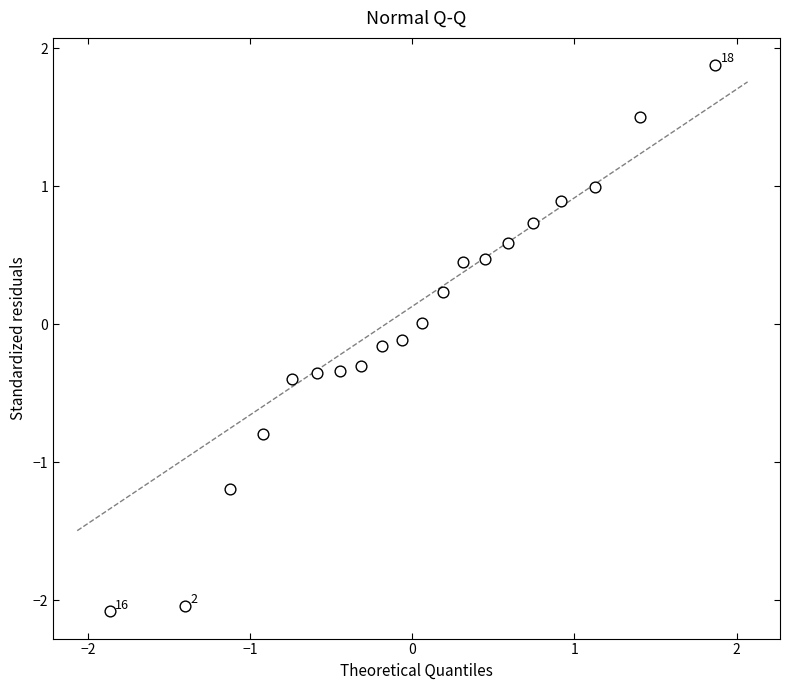

What is the range of X values (max minus min)?

3.7